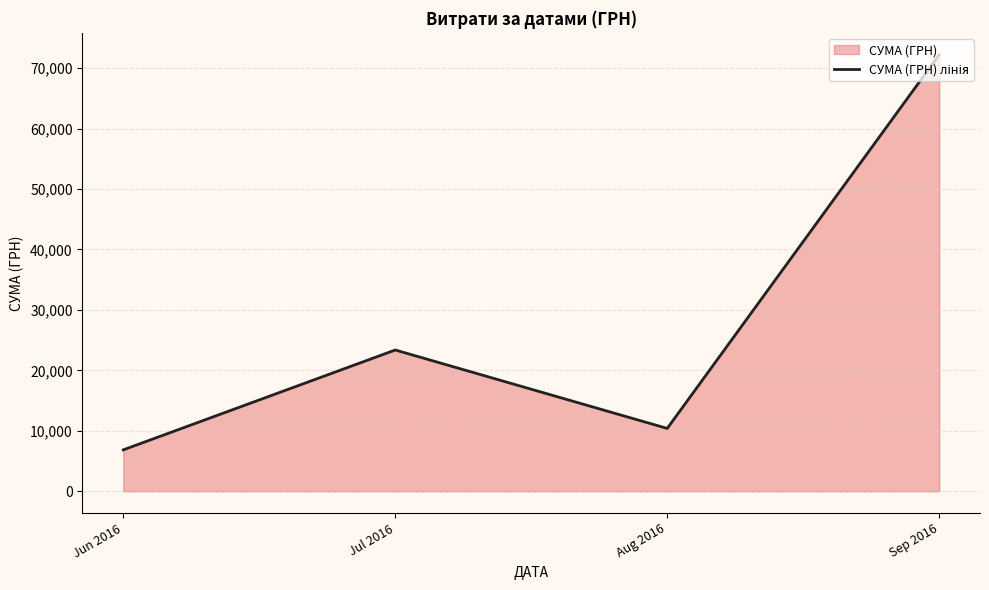

How many series are shown in this chart?

1